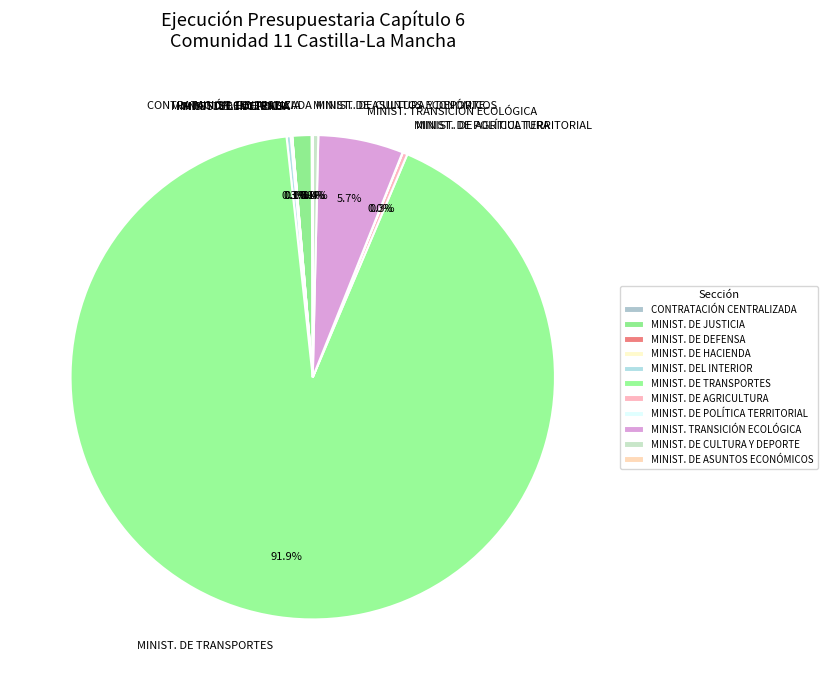

What is the largest slice in the pie chart?

MINIST. DE TRANSPORTES